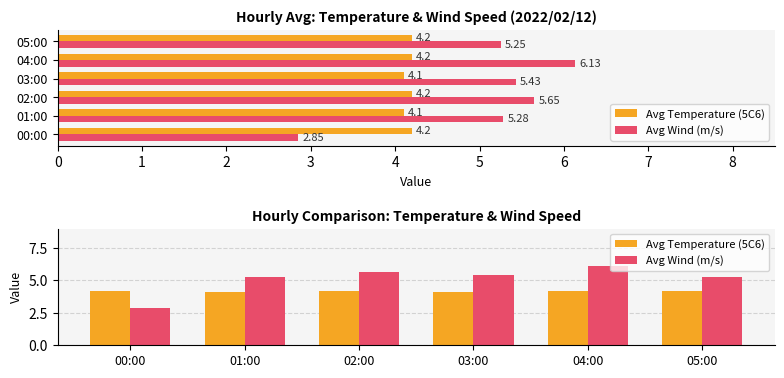

Which has a higher value, 02:00 or 03:00?

02:00